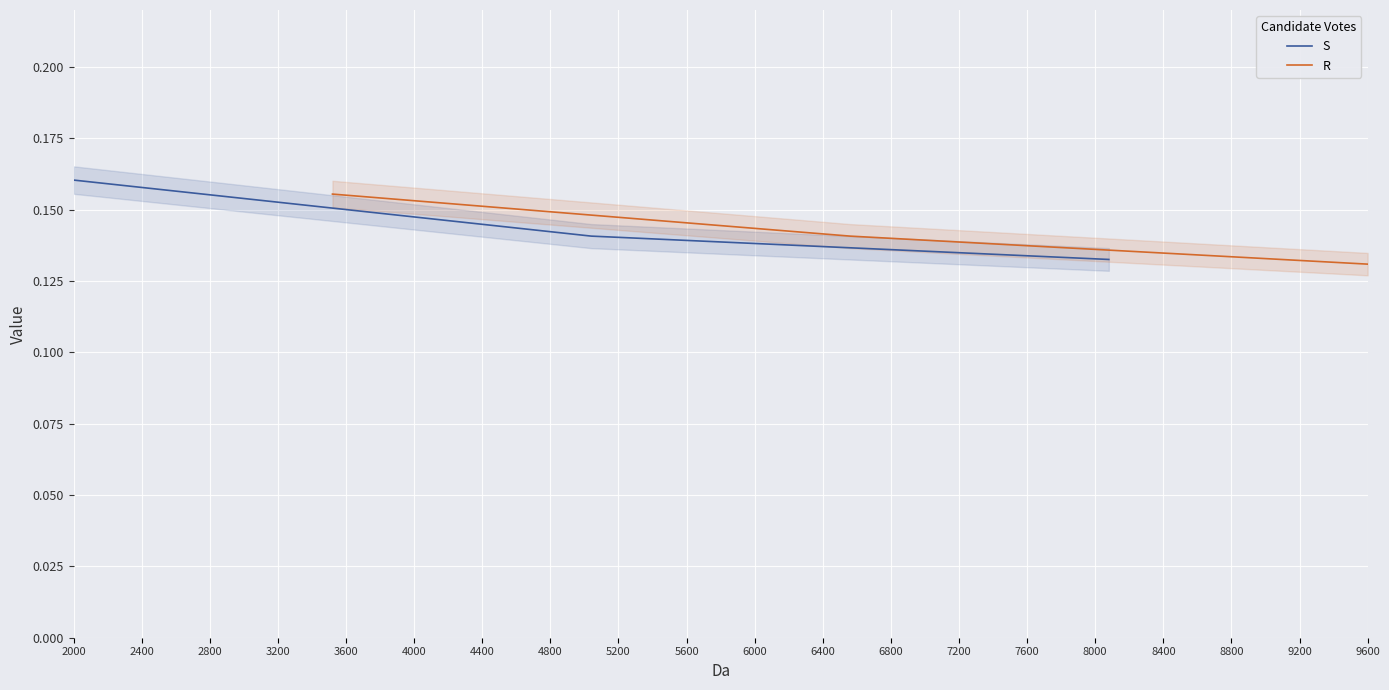

What is the sum of all S values?

0.4